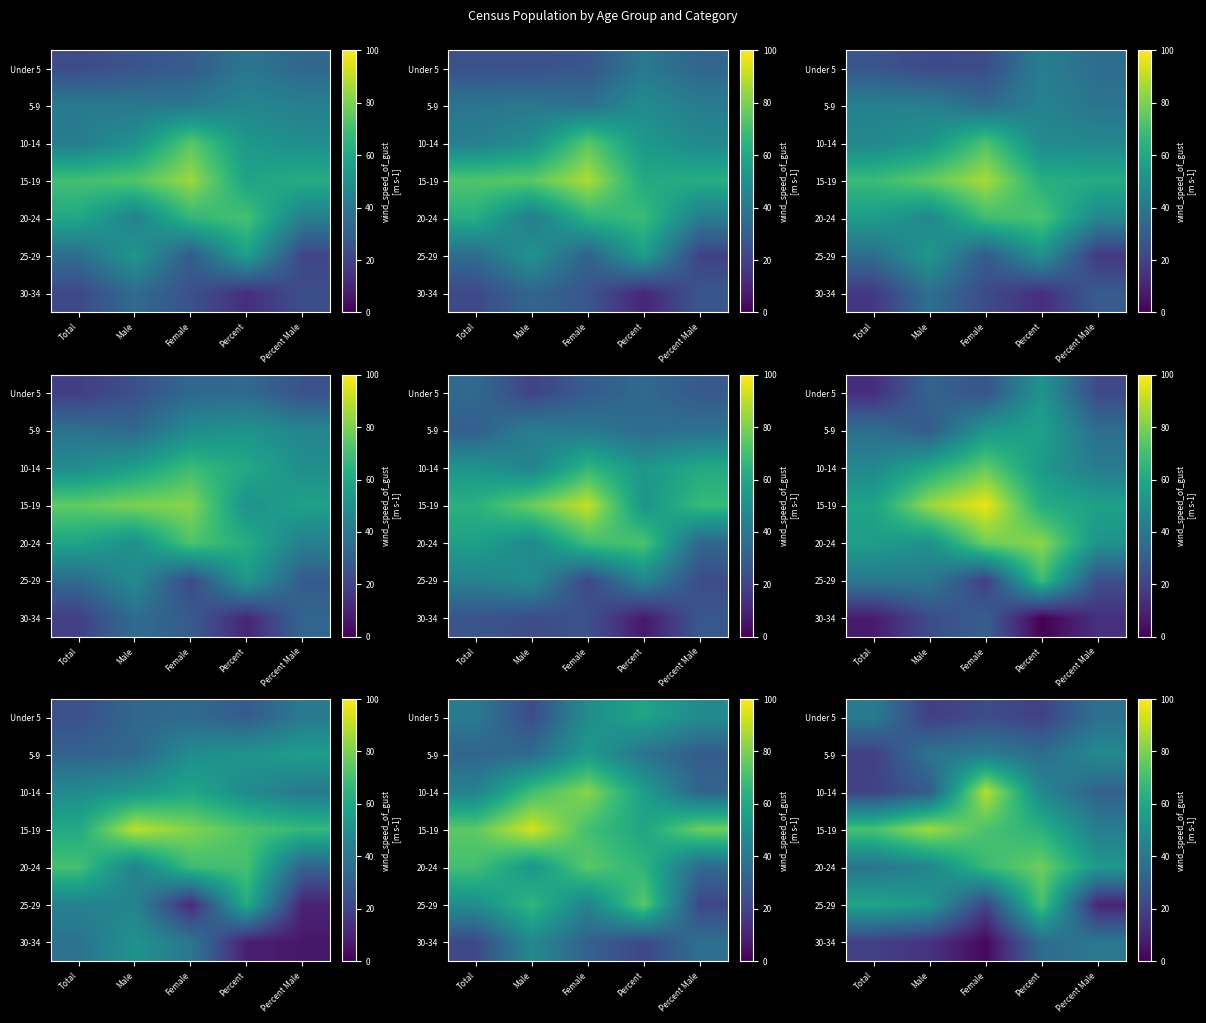

How many series are shown in this chart?

7